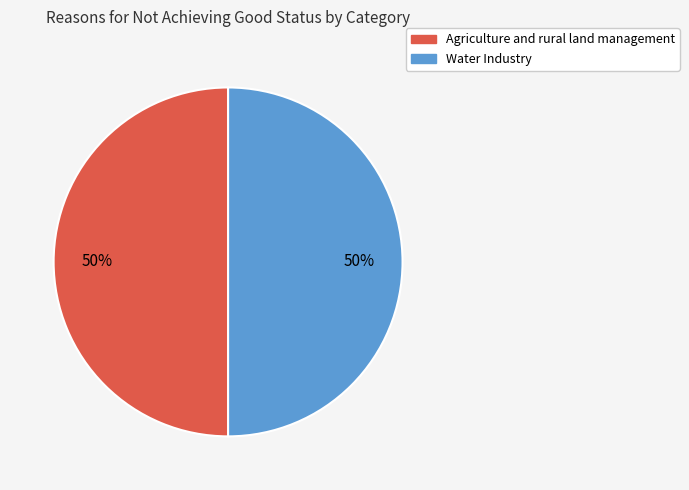

Combined, do Water Industry and Agriculture and rural land management account for over 50%?

Yes